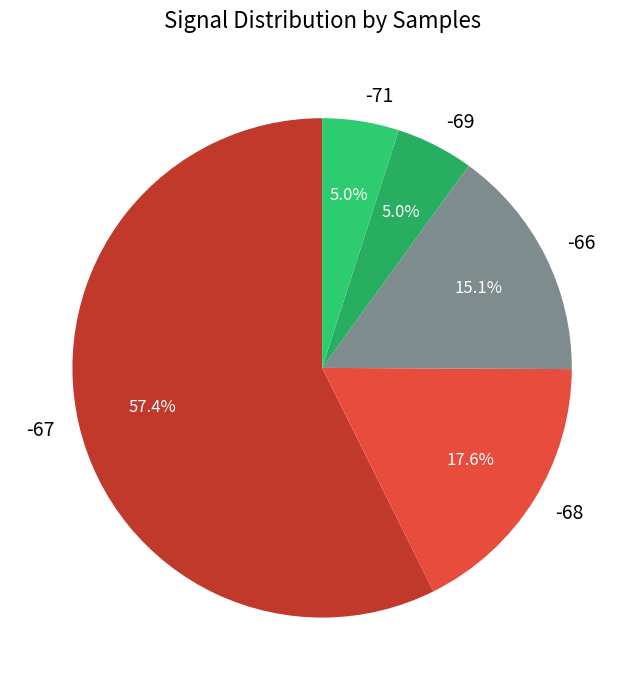

Which has a higher value, -69 or -67?

-67